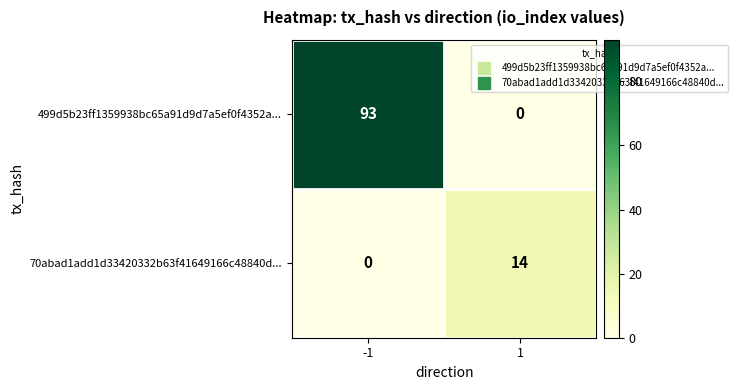

What is the difference between the highest and lowest values at -1?

93